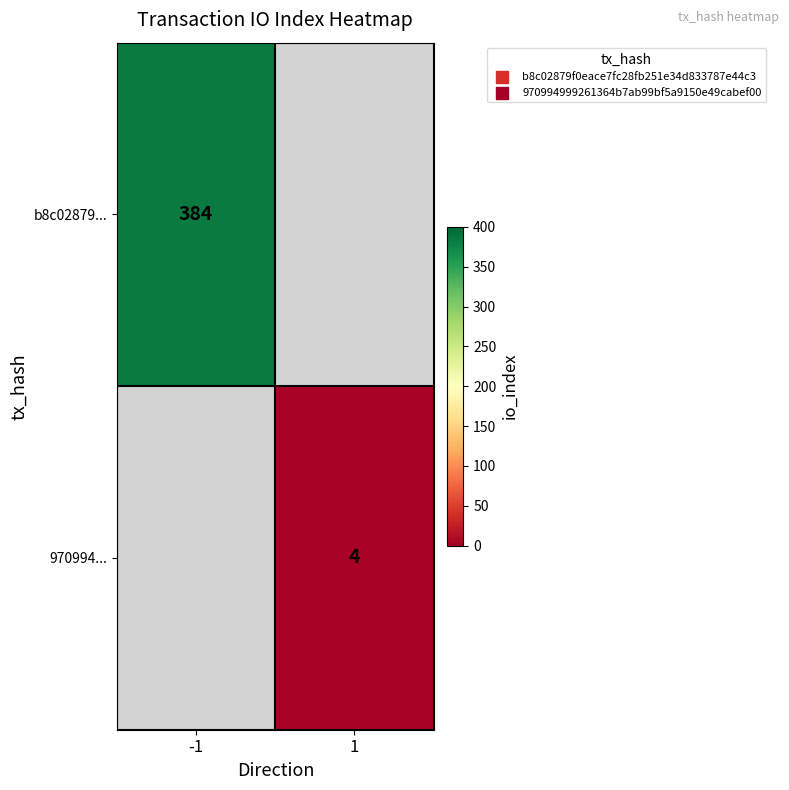

Is it true that 970994... equals 4 at 1?

True